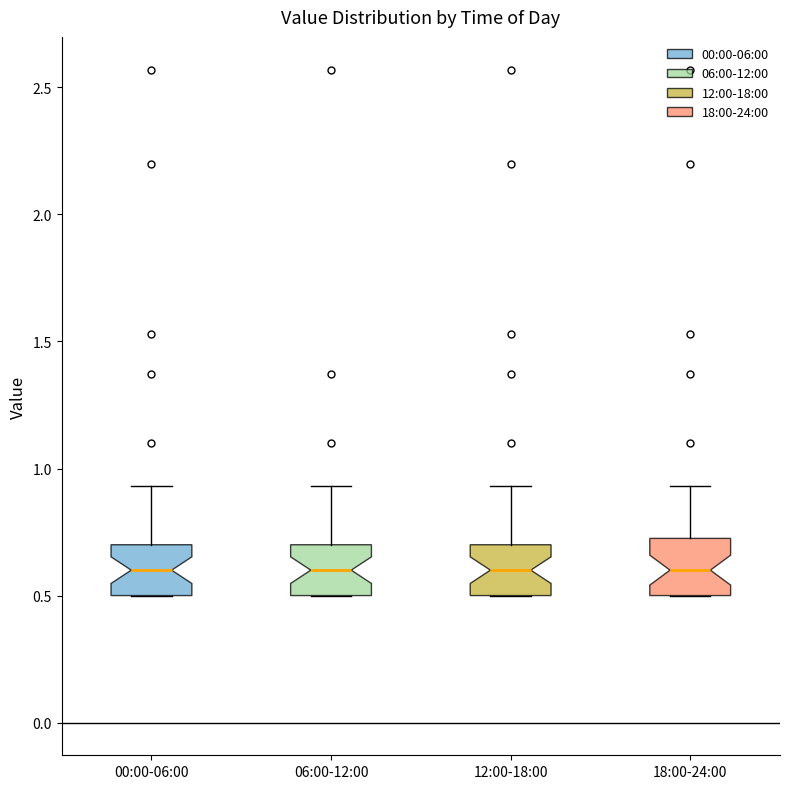

Reading left to right, transcribe this box plot: for each box, give where its median line is, the range the box spans, and where its two whiskers end, as read against the y-axis. The values are not printed on the chart, so give them approximately, as read against the axis.

00:00-06:00: median 0.60, box 0.50 to 0.70, whiskers 0.50 to 0.95
06:00-12:00: median 0.60, box 0.50 to 0.70, whiskers 0.50 to 0.95
12:00-18:00: median 0.60, box 0.50 to 0.70, whiskers 0.50 to 0.95
18:00-24:00: median 0.60, box 0.50 to 0.75, whiskers 0.50 to 0.95